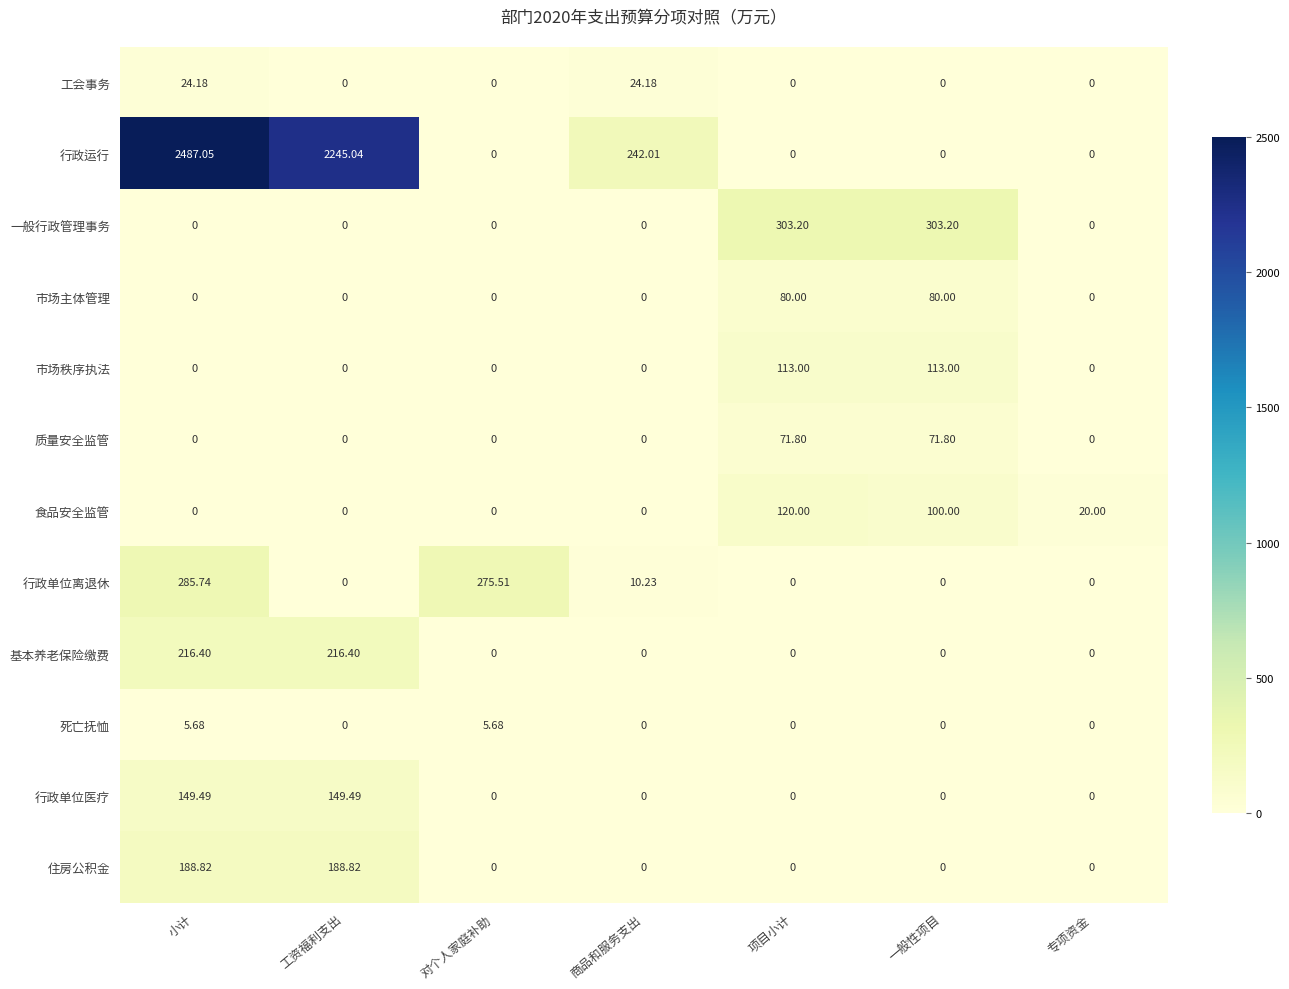

Which series has the largest total across all categories?

行政运行